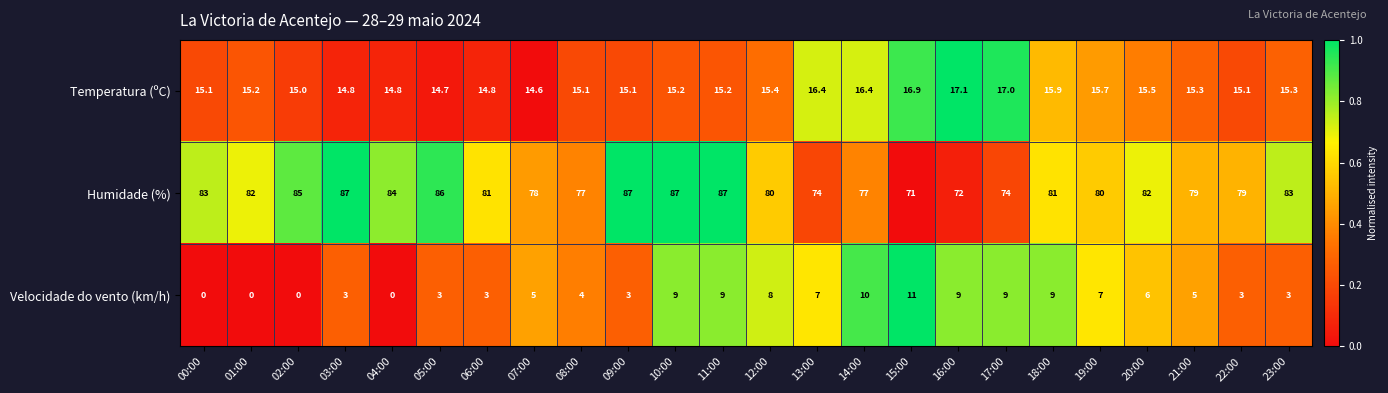

Where does the Temperatura (ºC) series first go above 15?

00:00